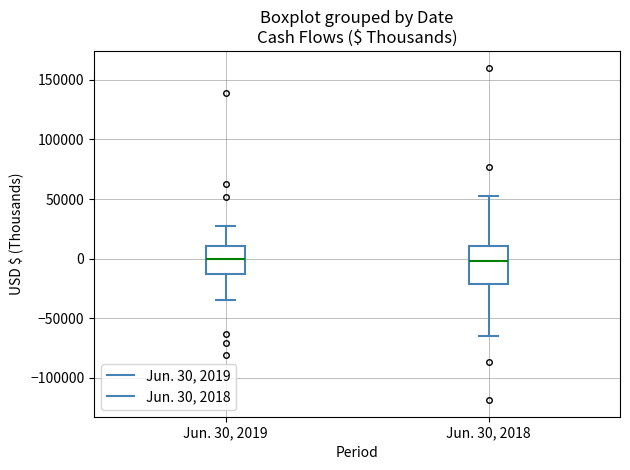

Where is the lower edge of the box for Jun. 30, 2019 on the y-axis? The values are not printed on the chart, so give them approximately, as read against the axis.

-15000